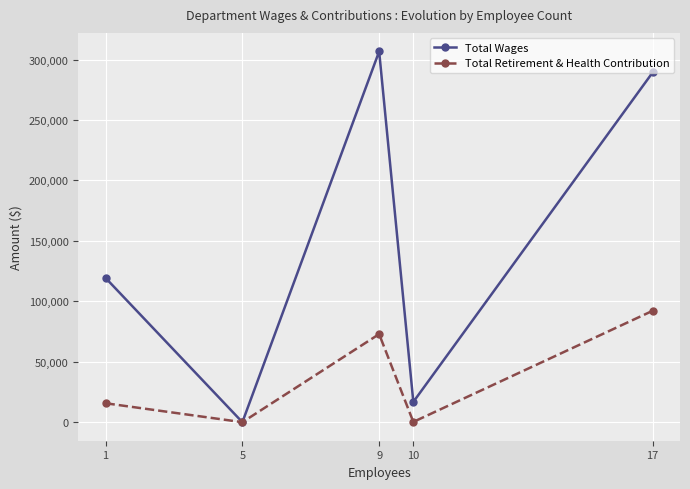

How many distinct data groups are displayed?

2